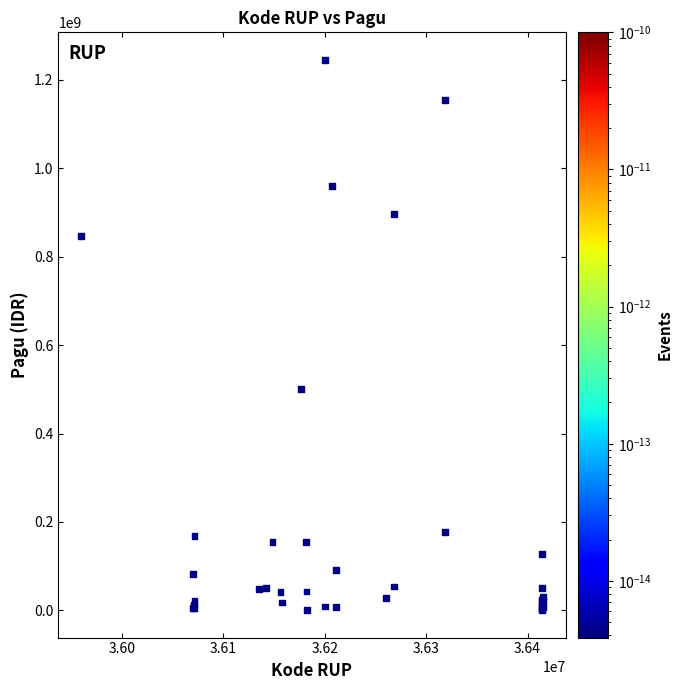

What Y value in the scatter plot is closest to 622840000?

499932000